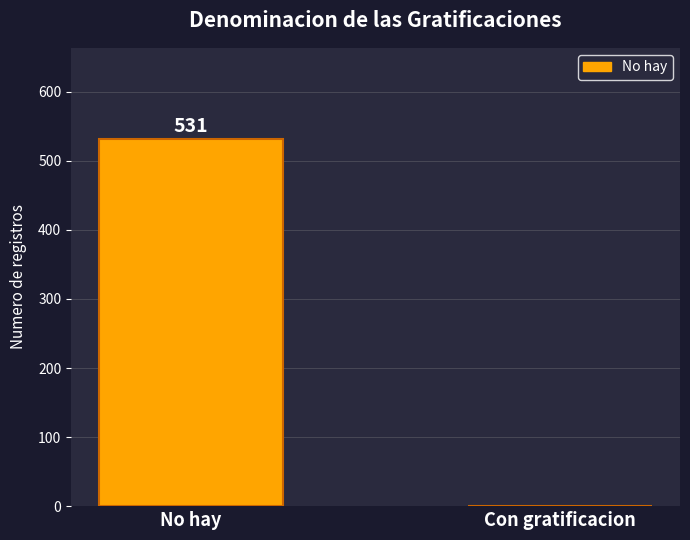

How many series are shown in this chart?

1